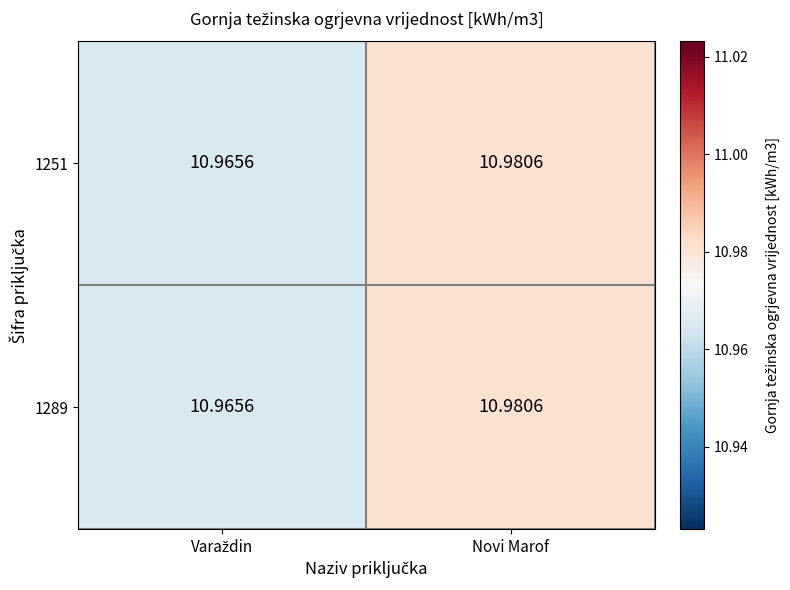

Which label corresponds to the largest value in the chart?

Novi Marof